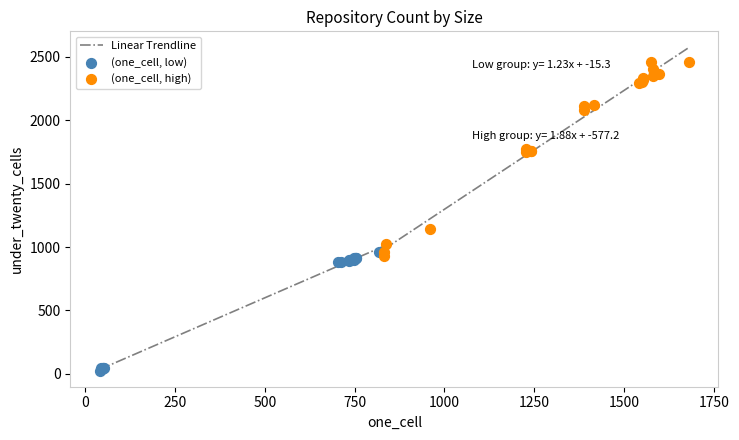

Which series reaches the minimum Y coordinate?

(one_cell, low)